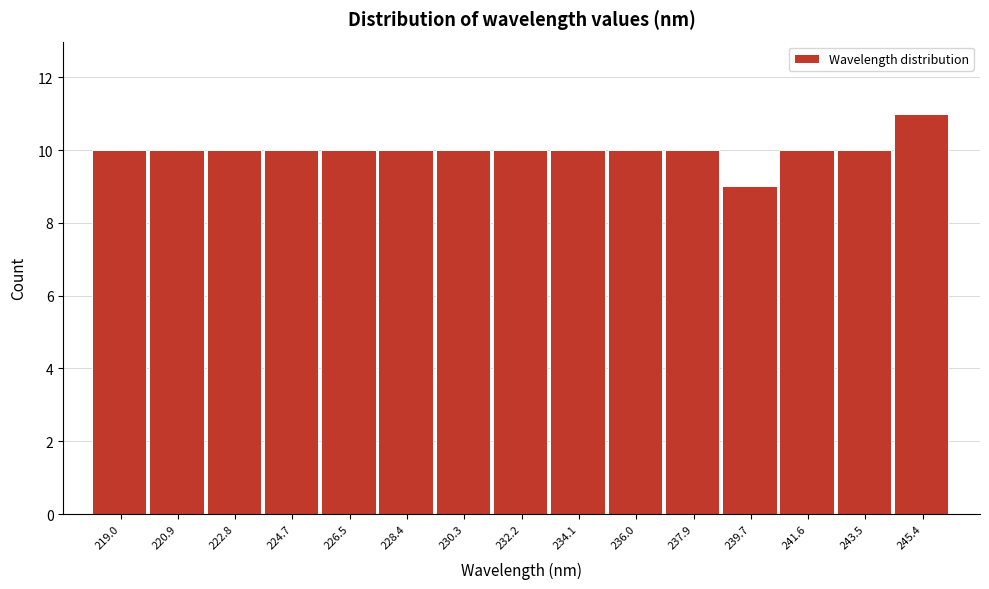

How tall is the bar that spans 237.0 to 238.8 on the x-axis? Neither the bar edges nor the heights are printed on the chart, so give them approximately, as read against the axes.

10